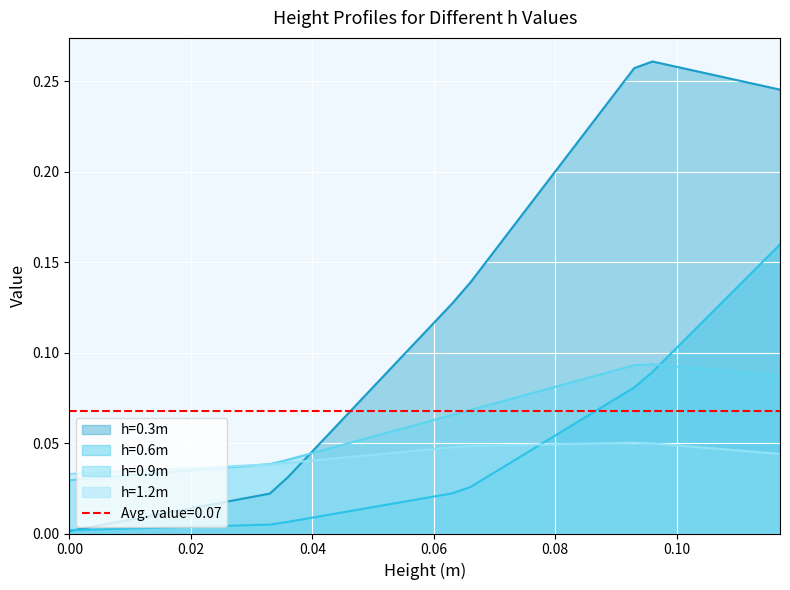

True or false: h=1.2m has a value of 0.1 at 37.

False